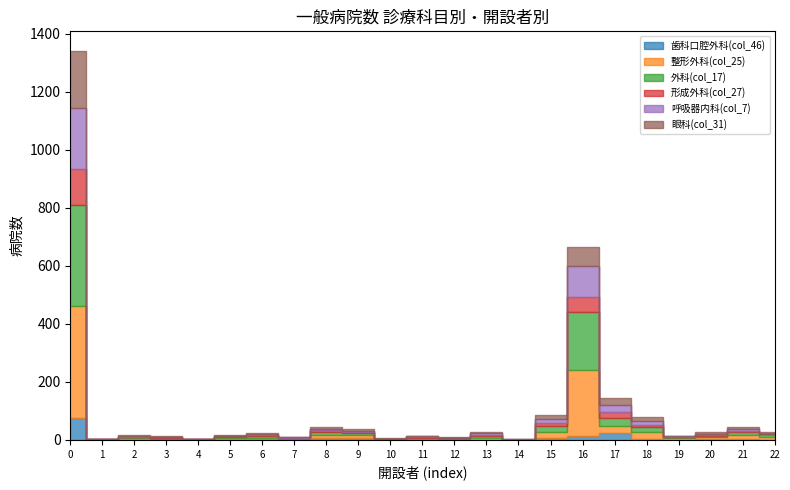

True or false: 眼科(col_31) and 形成外科(col_27) cross at least once.

False